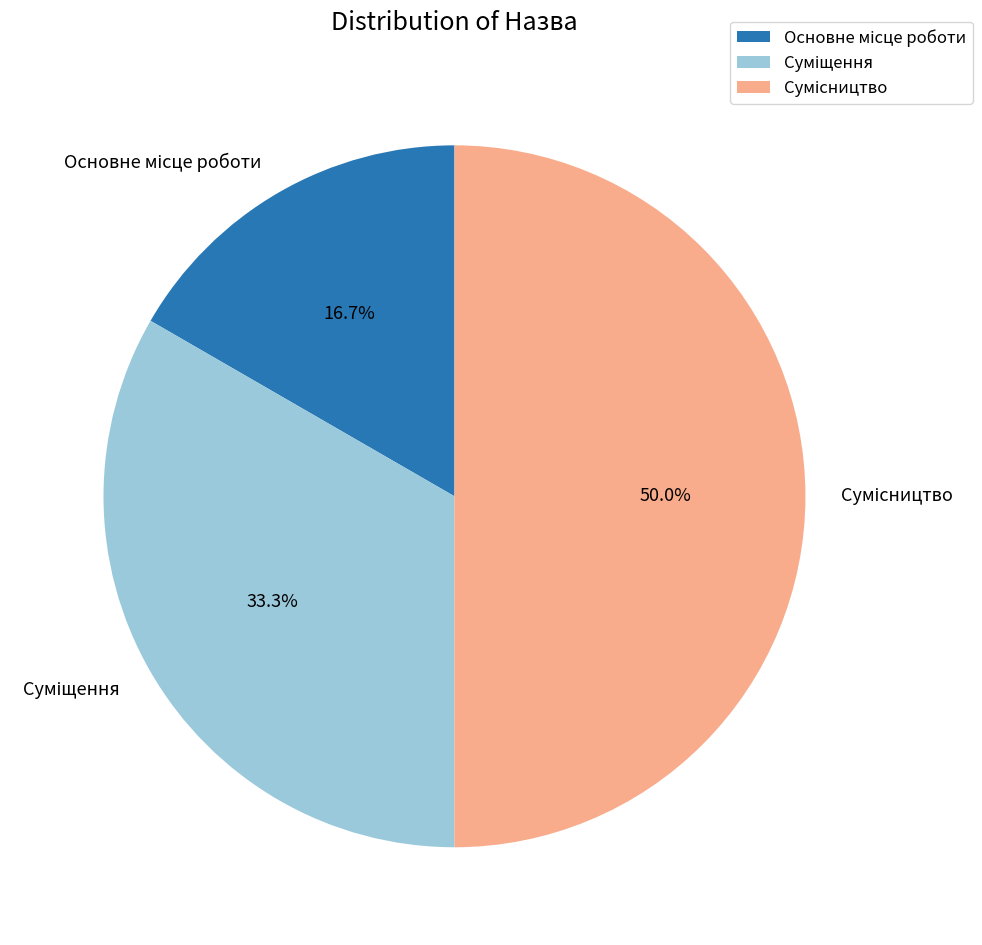

Does Суміщення represent more than half of the total?

No